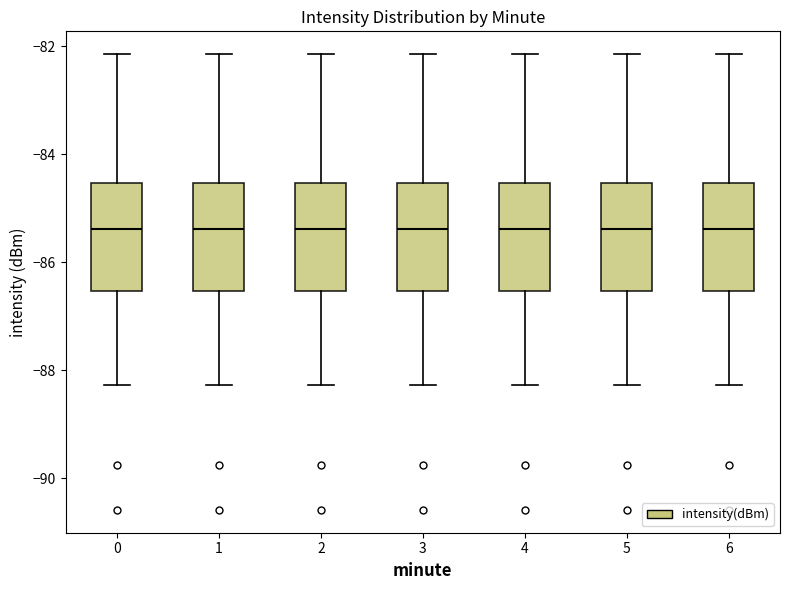

Reading left to right, read every box against the y-axis: the position of its median line, the range the box covers, and the ends of its whiskers. The values are not printed on the chart, so give them approximately, as read against the axis.

0: median -85.4, box -86.6 to -84.6, whiskers -88.2 to -82.2
1: median -85.4, box -86.6 to -84.6, whiskers -88.2 to -82.2
2: median -85.4, box -86.6 to -84.6, whiskers -88.2 to -82.2
3: median -85.4, box -86.6 to -84.6, whiskers -88.2 to -82.2
4: median -85.4, box -86.6 to -84.6, whiskers -88.2 to -82.2
5: median -85.4, box -86.6 to -84.6, whiskers -88.2 to -82.2
6: median -85.4, box -86.6 to -84.6, whiskers -88.2 to -82.2